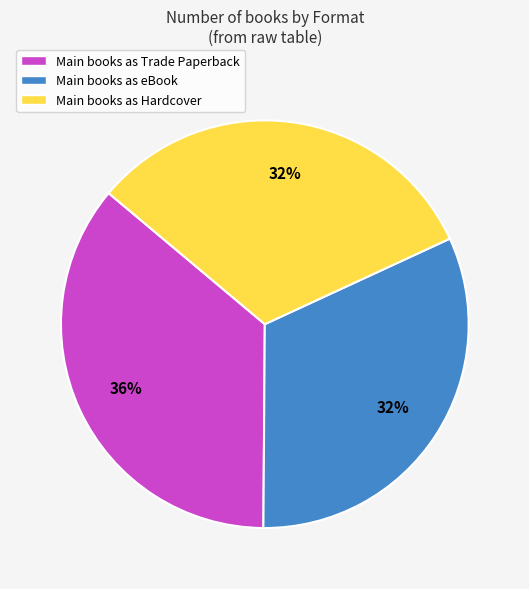

How many segments does this pie chart have?

3